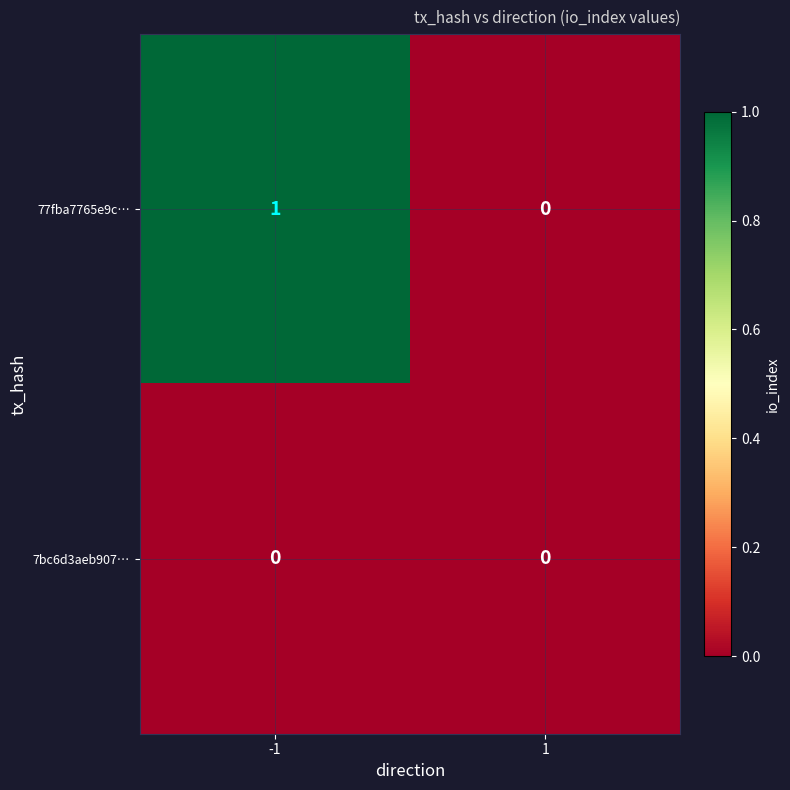

True or false: 7bc6d3aeb907… has a value of 0 at 1.

True